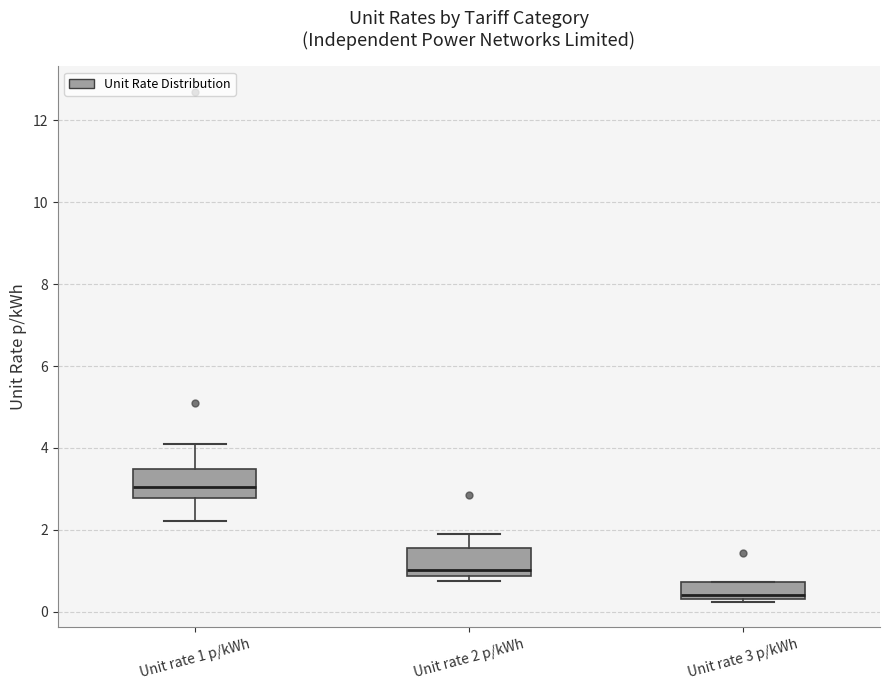

Reading left to right, transcribe this box plot: for each box, give where its median line is, the range the box spans, and where its two whiskers end, as read against the y-axis. The values are not printed on the chart, so give them approximately, as read against the axis.

Unit rate 1 p/kWh: median 3.0, box 2.8 to 3.4, whiskers 2.2 to 4.0
Unit rate 2 p/kWh: median 1.0, box 0.8 to 1.6, whiskers 0.8 (just below the box's lower edge) to 1.8
Unit rate 3 p/kWh: median 0.4 (just above the box's lower edge), box 0.4 to 0.8, whiskers 0.2 to 0.8